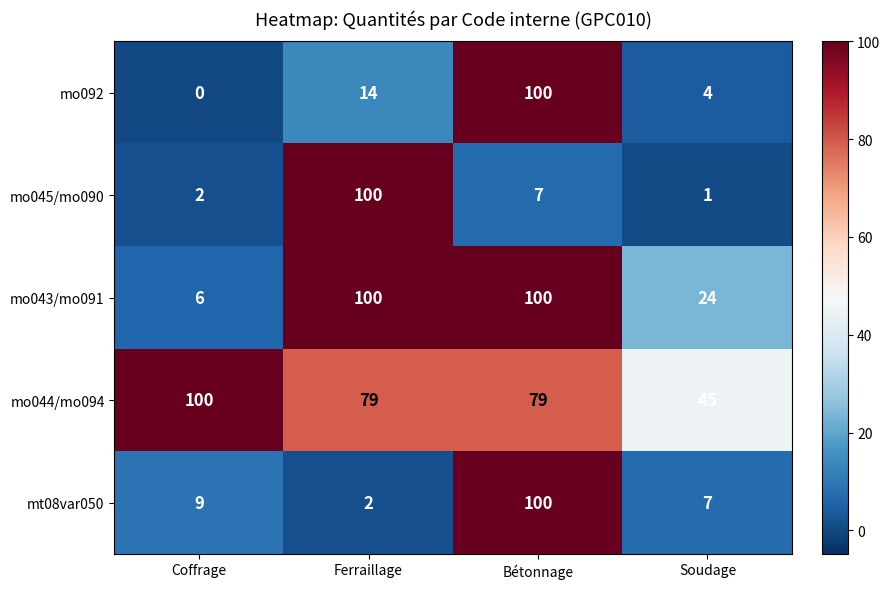

Which series has the widest spread of values?

mo092